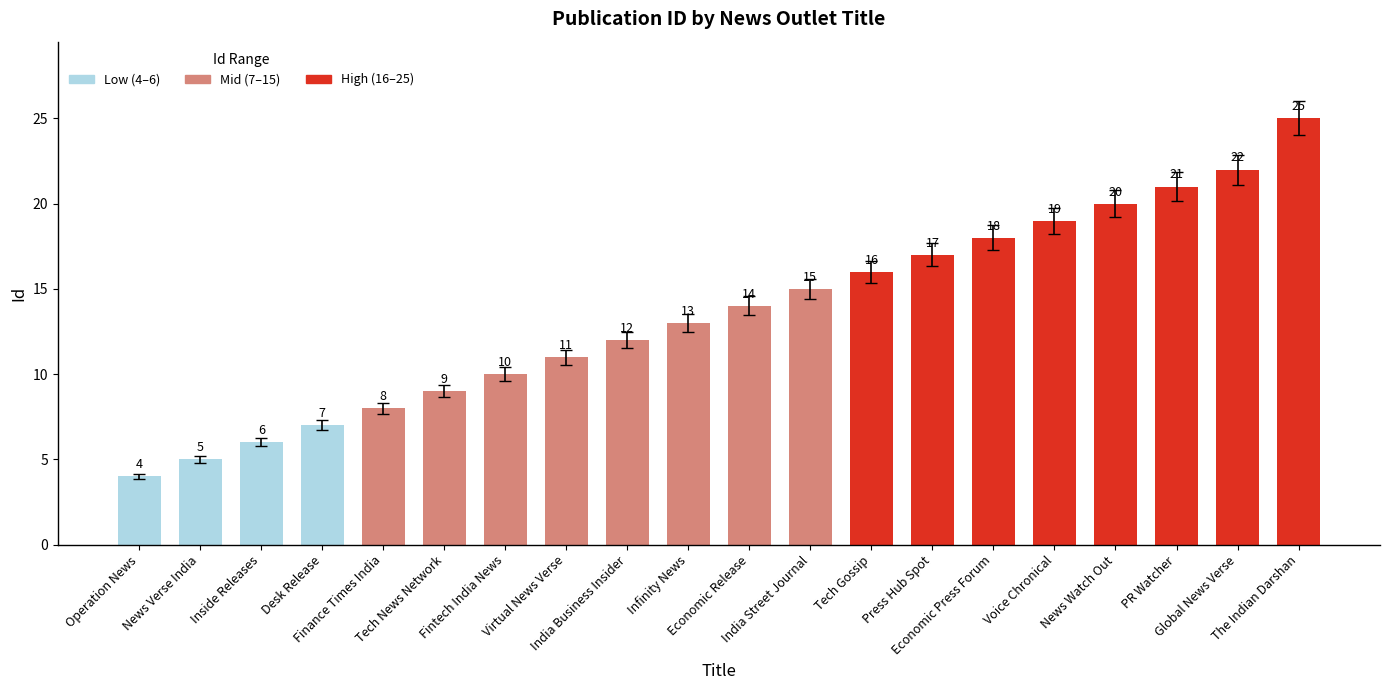

List the labels in order of value, largest first.

The Indian Darshan, Global News Verse, PR Watcher, News Watch Out, Voice Chronical, Economic Press Forum, Press Hub Spot, Tech Gossip, India Street Journal, Economic Release, Infinity News, India Business Insider, Virtual News Verse, Fintech India News, Tech News Network, Finance Times India, Desk Release, Inside Releases, News Verse India, Operation News